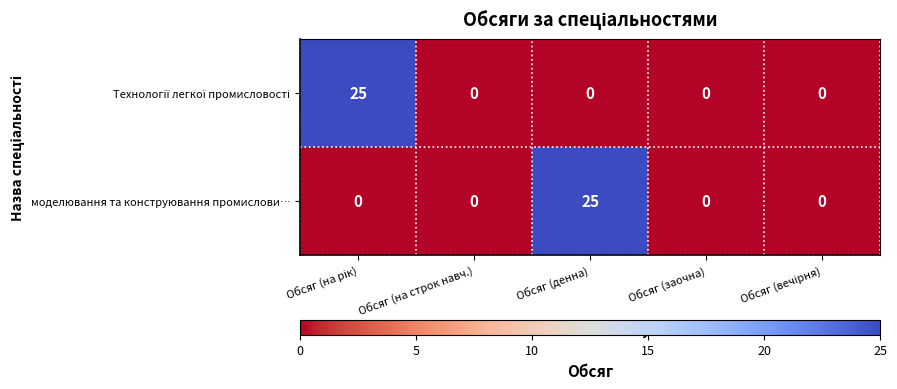

What is the difference between the maximum and minimum values in the моделювання та конструювання промислови… series?

25